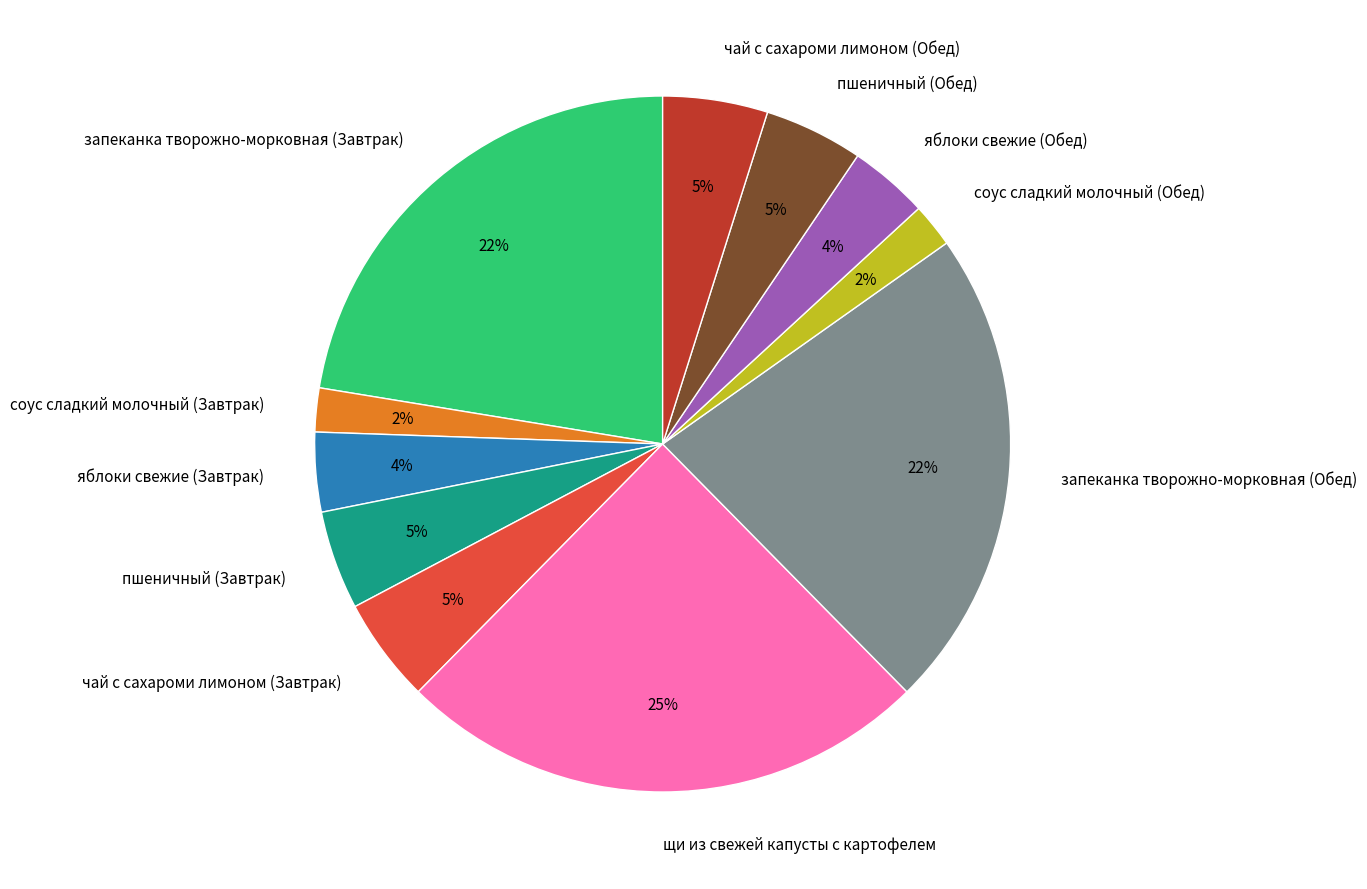

To the nearest percent, what is the difference between the largest and smallest slice percentages?

23%